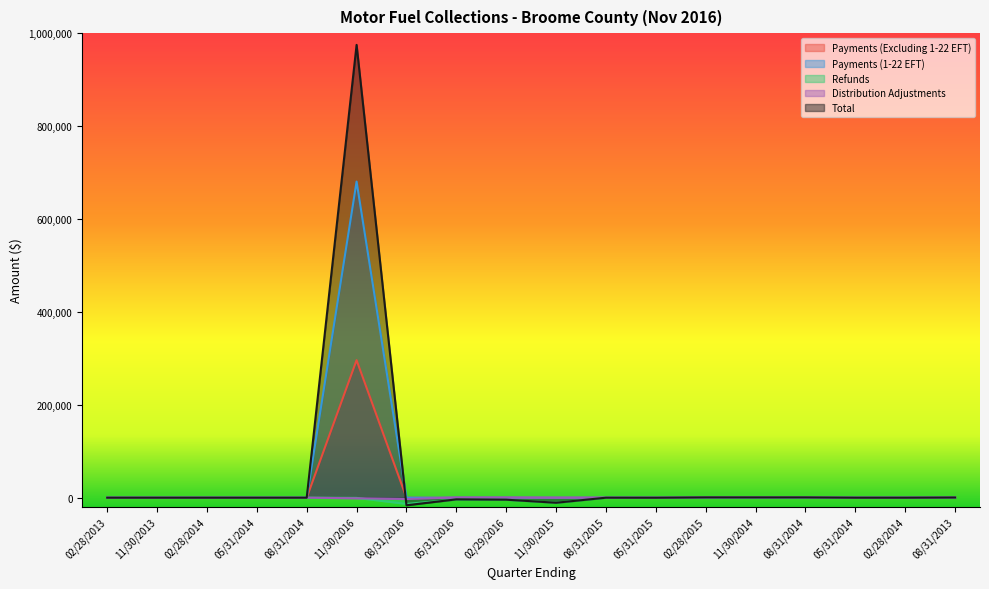

What is the label of the 4th point from the left?

05/31/2014